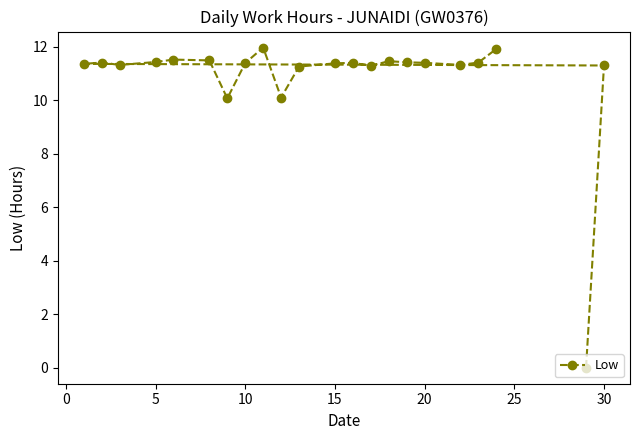

The value at 10 is 5.9. True or false?

False